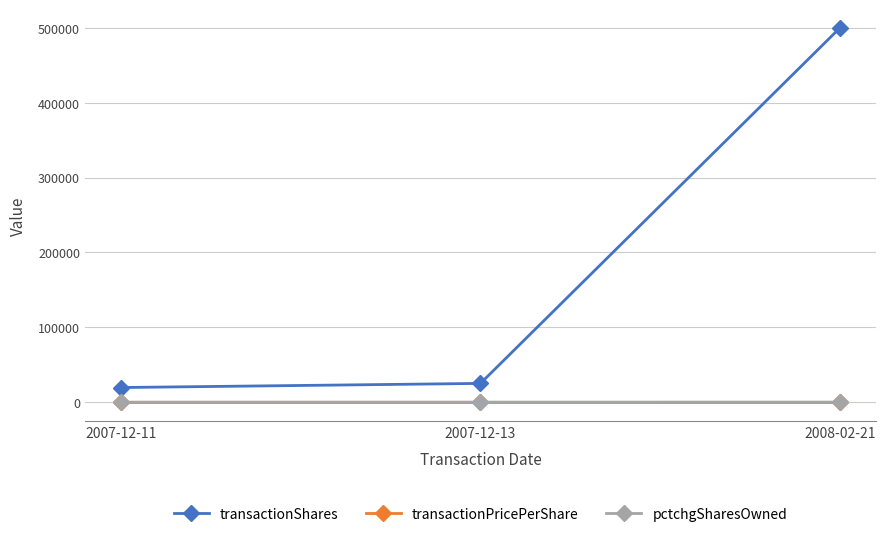

Where is transactionShares nearest to the value 259750?

2007-12-13